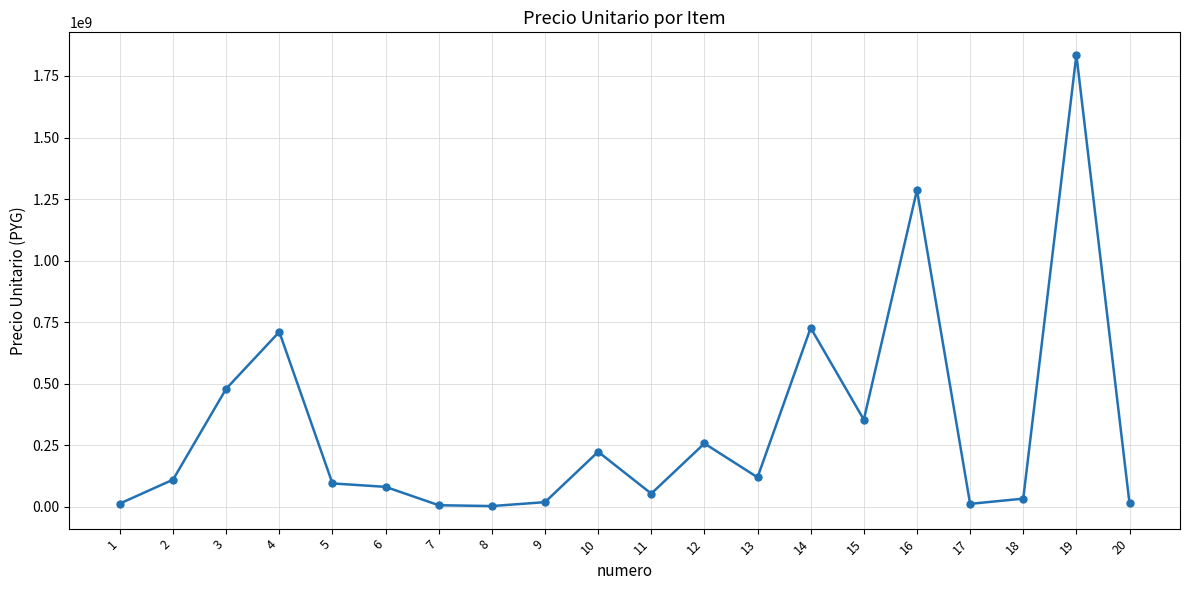

What value does the data have at 12?

257886471